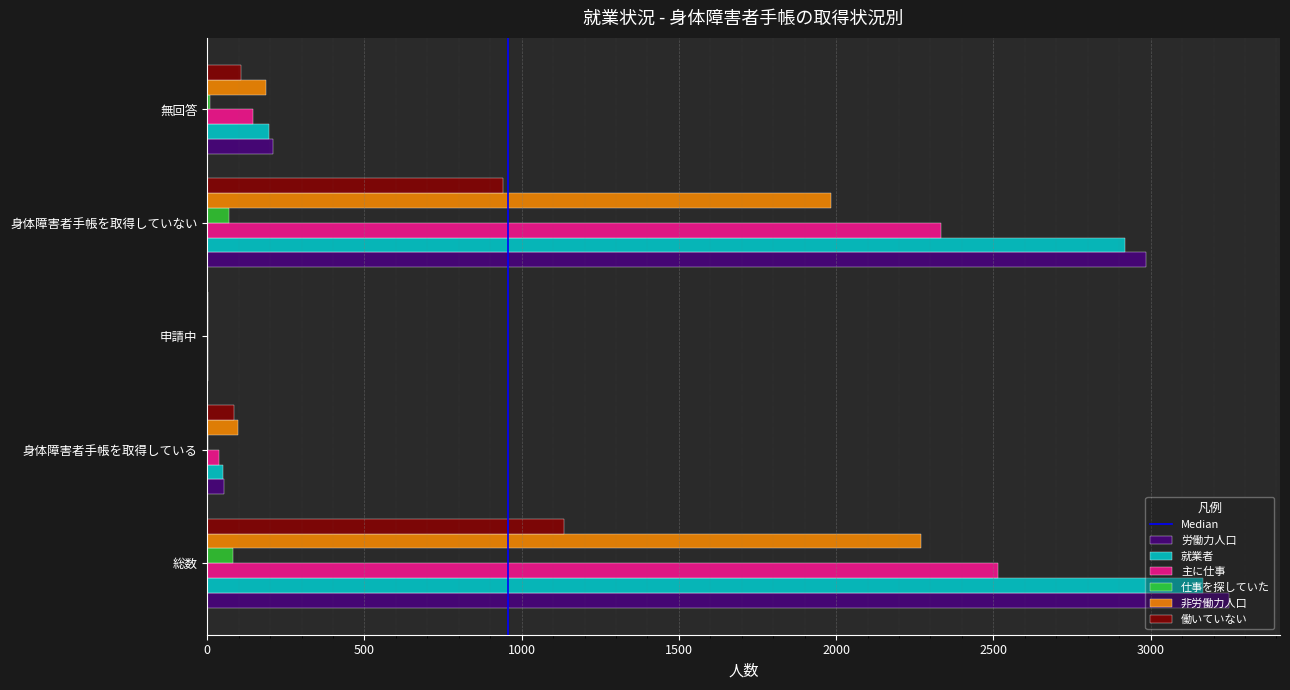

What is the average value of the 労働力人口 series?

1300